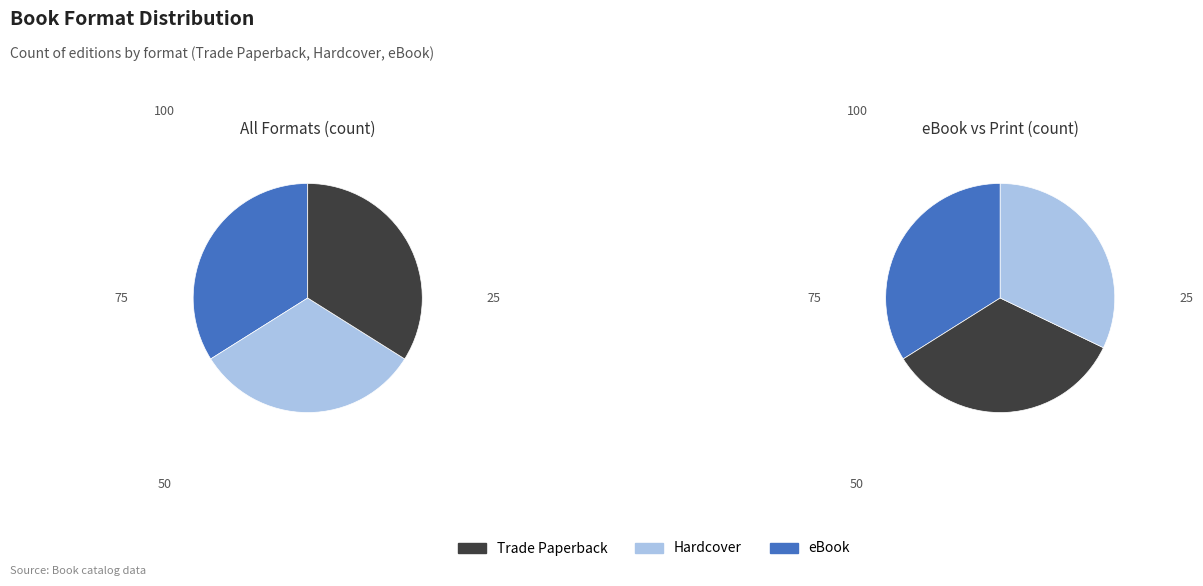

Is eBook the majority of the pie?

No